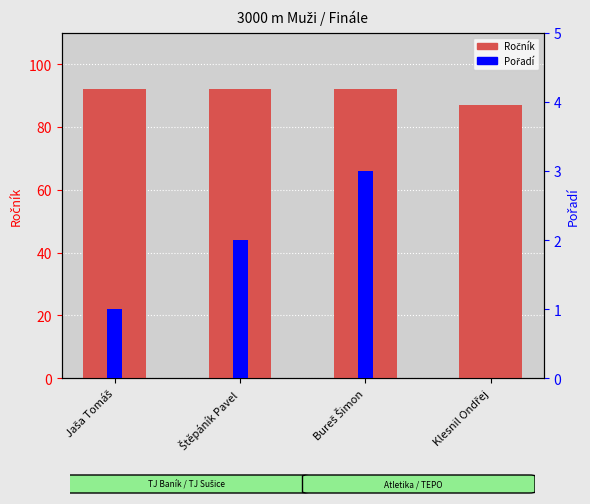

Rank the series by their average value, from lowest to highest.

Pořadí, Ročník